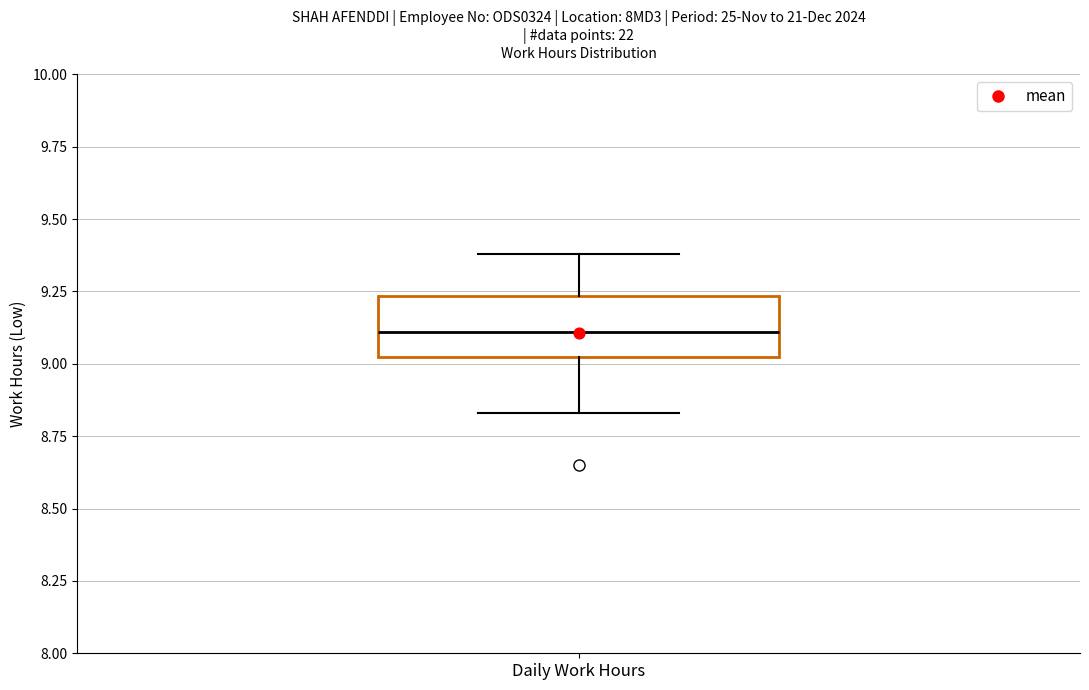

Read this box plot against the y-axis: the position of the median line, the range covered by the box, and the ends of both whiskers. The values are not printed on the chart, so give them approximately, as read against the axis.

median 9.10, box 9.05 to 9.25, whiskers 8.85 to 9.40